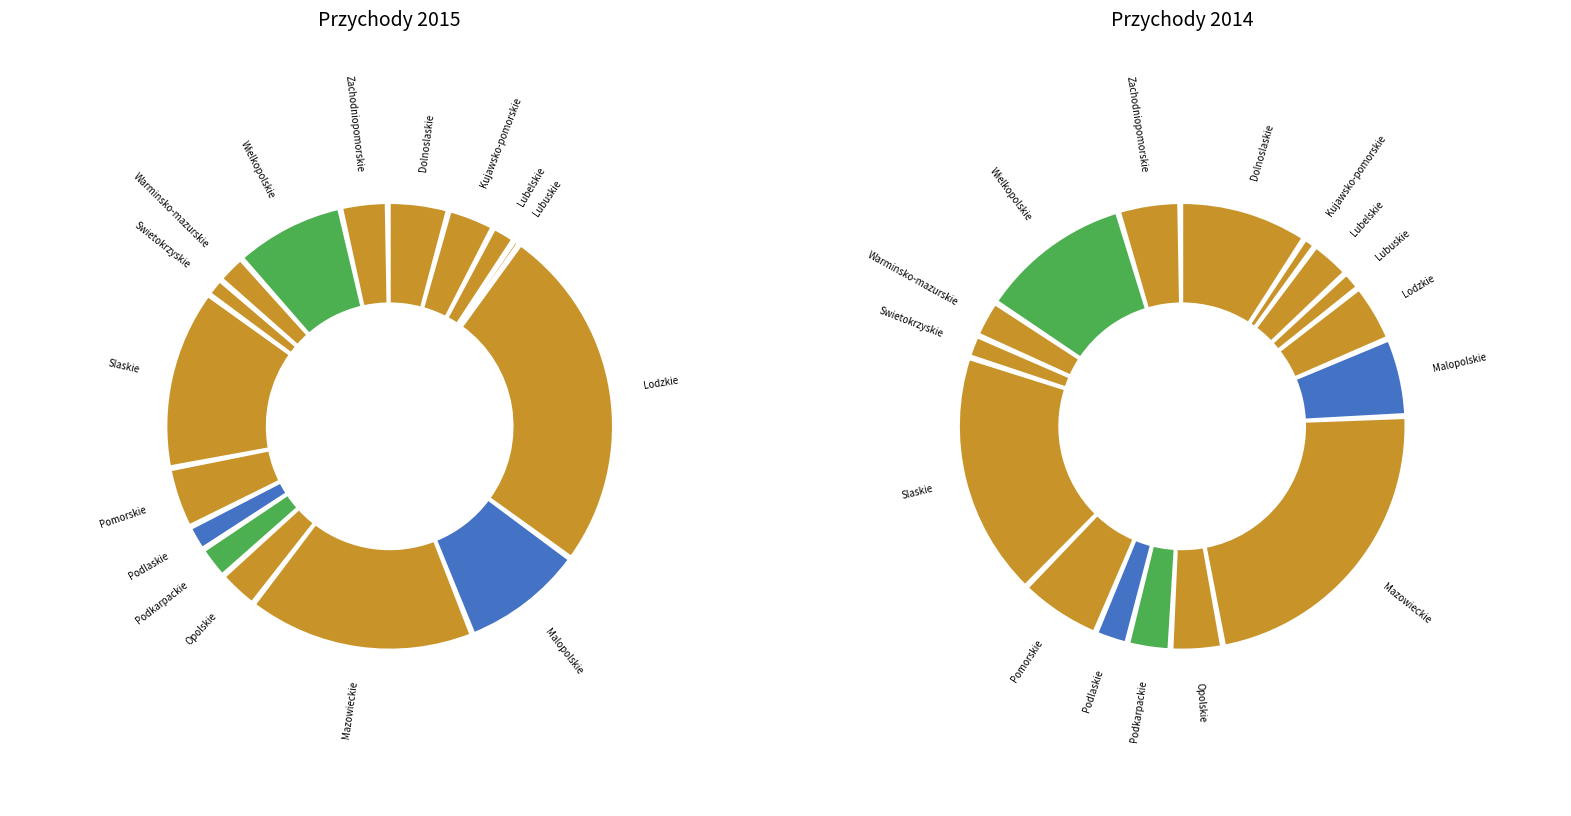

True or false: 12 accounts for 14% of the total.

False